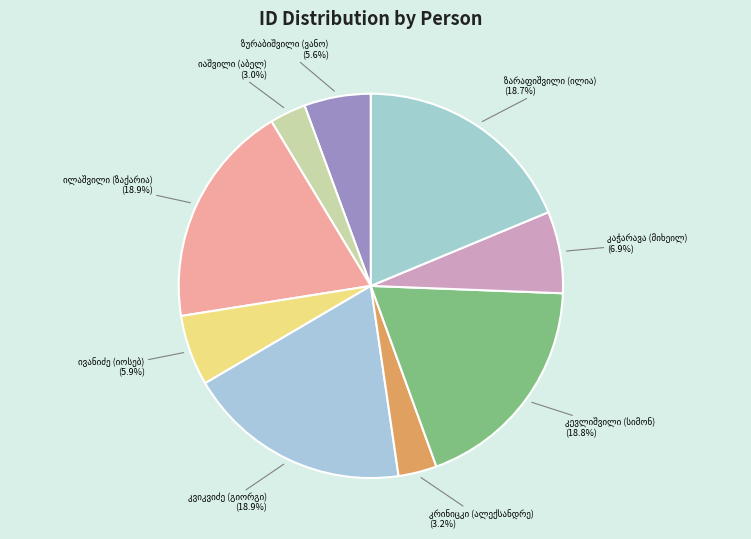

Is the sum of იოსებ გიორგის ძე ივანიძე and ალექსანდრე იოსების ძე კრინიცკი greater than half?

No